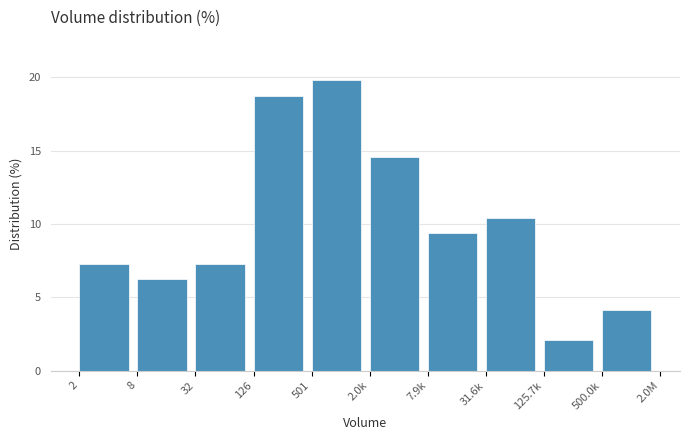

The chart shows a value of 0.4 at 125.7k. True or false?

False